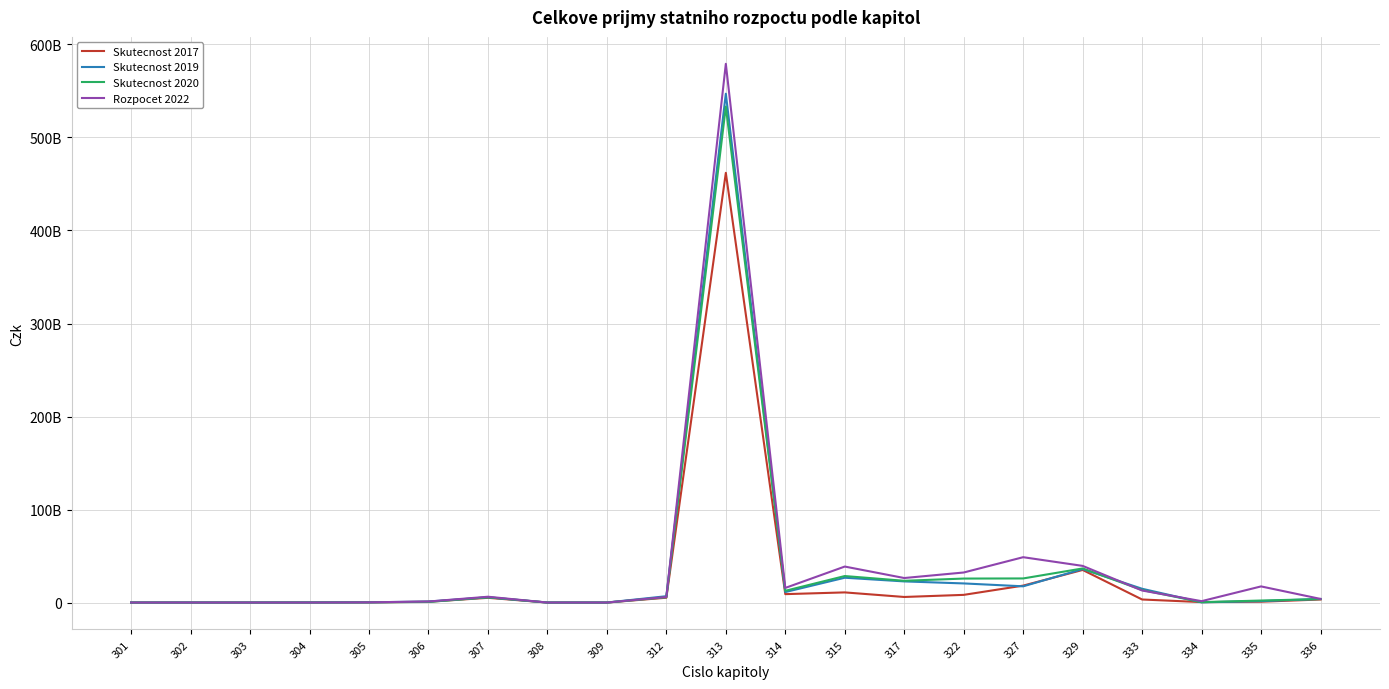

Reading left to right, list all the values displayed in this chart.

Skutecnost 2017: 181329.1	17313179.5	4009183.4	81872434.1	174252461.8	861145869.8	5087984868.5	1134353.8	1563234.4	5190634239.5	461986861386.9	9040161366.0	10904963136.2	5991798946.0	8251911947.2	18205514479.3	35042938868.3	3274552889.1	490114389.1	901079831.4	3278324638.1
Skutecnost 2019: 312624.8	19151151.8	4129703.1	83864568.2	247773299.4	1080181354.0	5629400438.9	1091889.9	8053874.7	6812300410.8	547050814833.8	11279672258.6	26682060444.0	22724607205.3	20553597117.7	17449764070.3	35961688325.4	14807842523.6	274618343.3	1523722459.8	3877318729.1
Skutecnost 2020: 5165278.7	15626977.9	3393948.1	58584157.1	254573349.8	640865482.0	5677084840.2	799019.8	4558197.5	5696961255.1	533172837552.7	12623305778.4	28486544624.1	23390198517.8	25783422417.9	25910016613.2	36660824404.0	13488337318.8	397965823.9	2161249558.8	3710450535.7
Rozpocet 2022: 836855.0	15600000.0	2900000.0	11801242.0	250000000.0	1099792700.0	6249129565.0	850000.0	8073485.0	5996763688.0	579185449580.0	15715882952.0	38694409849.0	26361322058.0	32303304077.0	48755701913.0	39407150412.0	12936718836.0	1487869815.0	17350800000.0	3890423537.0